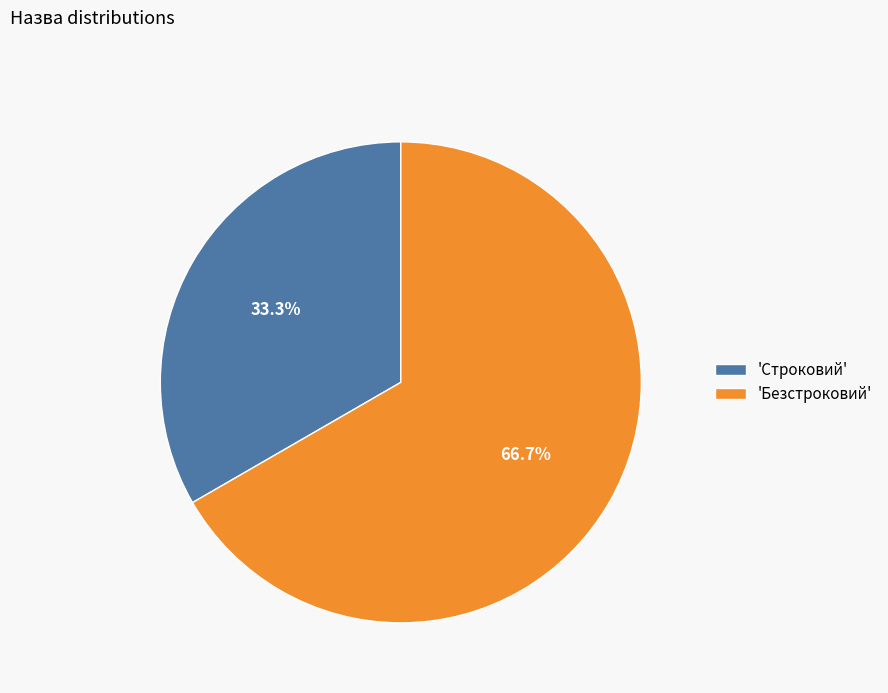

Is there a majority slice in this chart?

Yes